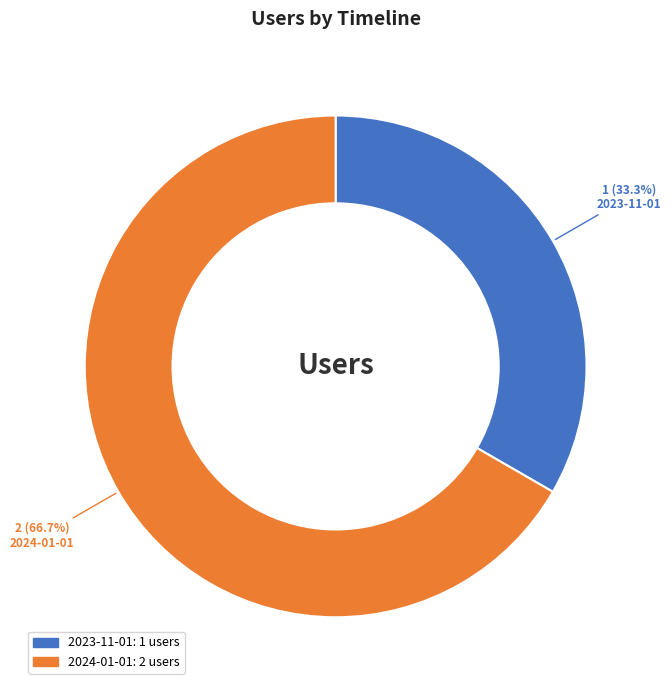

Does any single category account for the majority?

Yes